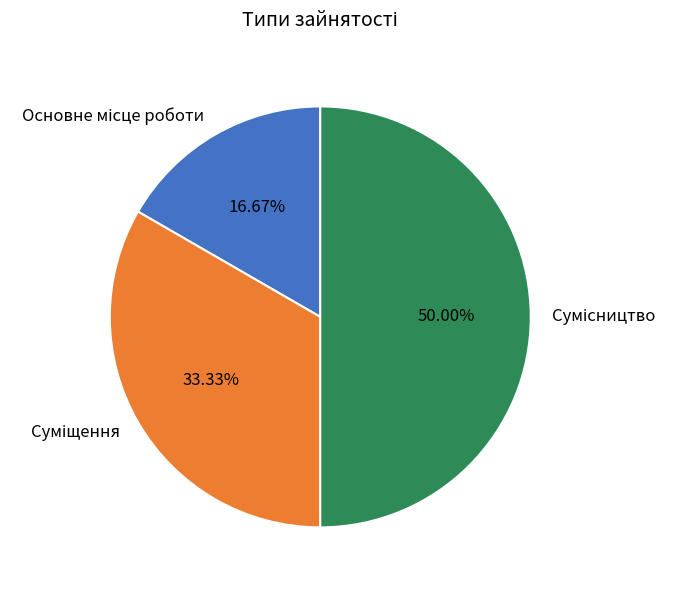

To the nearest percent, what is the difference between the largest and smallest slice percentages?

33%